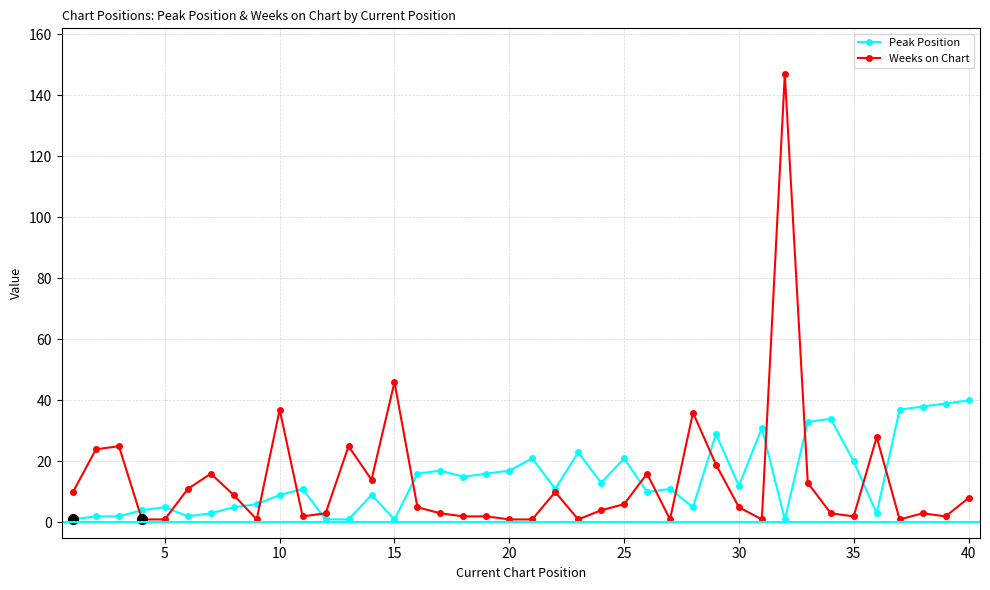

Which series has the largest range (max minus min)?

Weeks on Chart